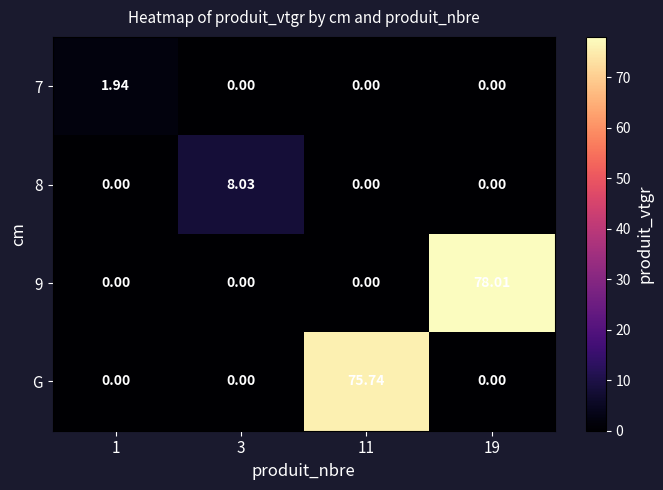

Between 1 and 11, which series saw the biggest shift?

G